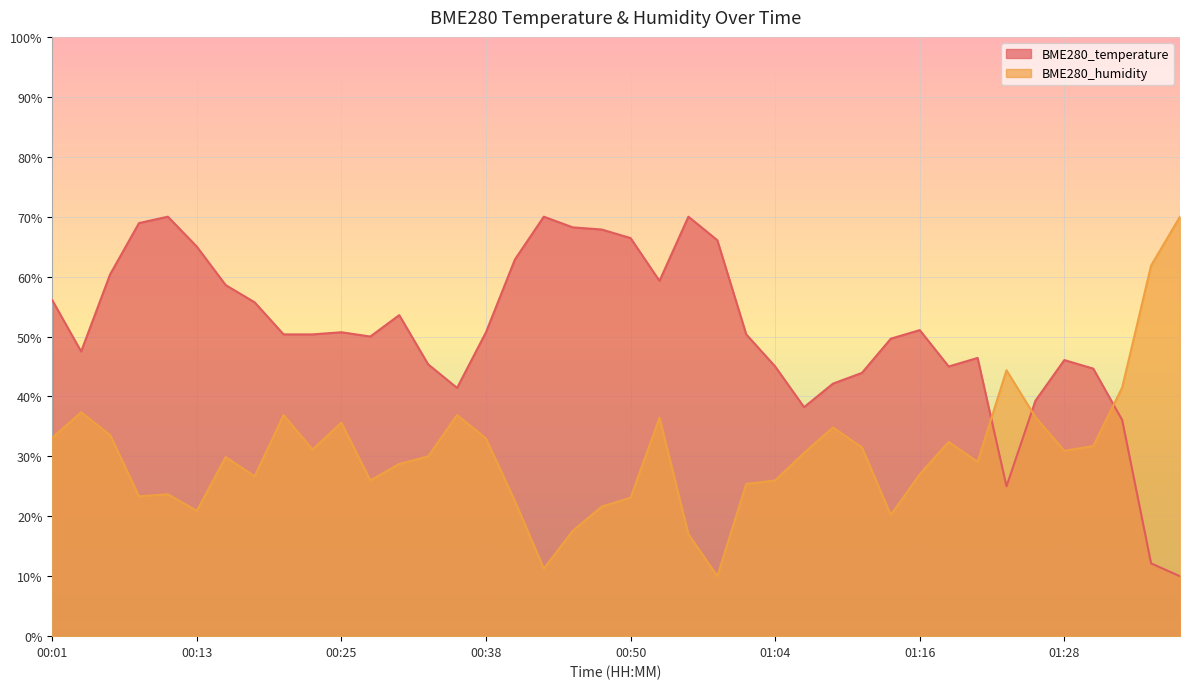

What are all the series names shown in the legend?

BME280_temperature, BME280_humidity